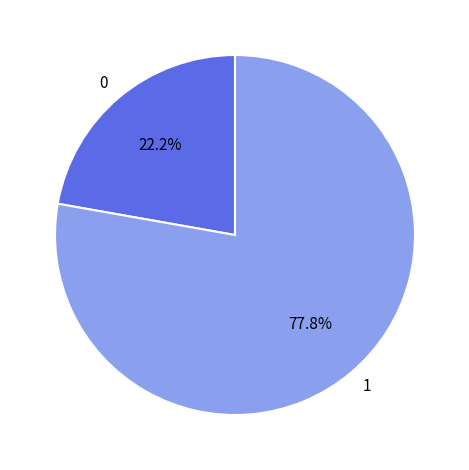

Is it true that 0 is 30% of the pie?

False